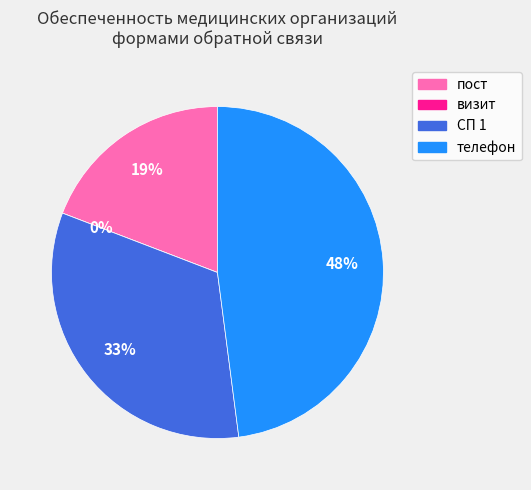

To the nearest percent, what is the combined percentage of пост and СП 1?

52%